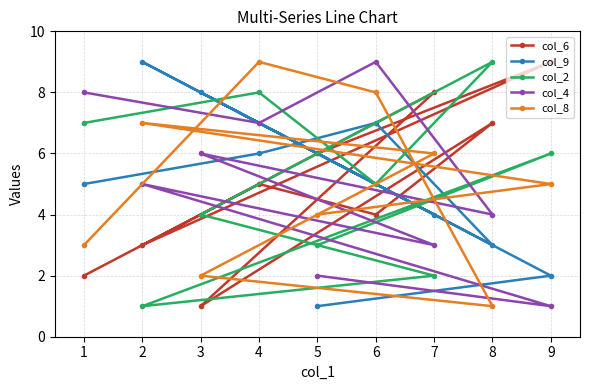

What is the greatest value displayed?

9